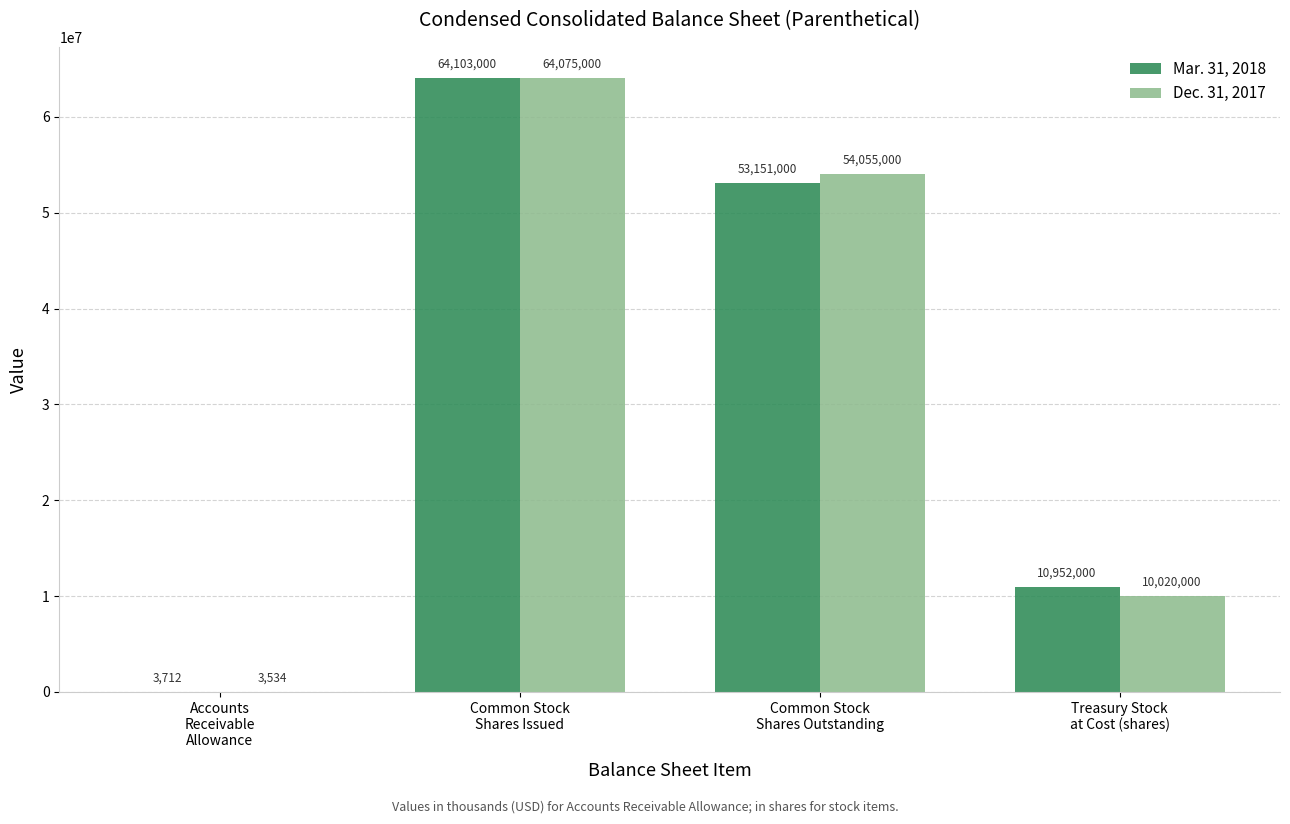

Reading right to left, extract all data points from this chart.

Mar. 31, 2018: Treasury Stock
at Cost (shares)=10952000	Common Stock
Shares Outstanding=53151000	Common Stock
Shares Issued=64103000	Accounts
Receivable
Allowance=3712
Dec. 31, 2017: Treasury Stock
at Cost (shares)=10020000	Common Stock
Shares Outstanding=54055000	Common Stock
Shares Issued=64075000	Accounts
Receivable
Allowance=3534